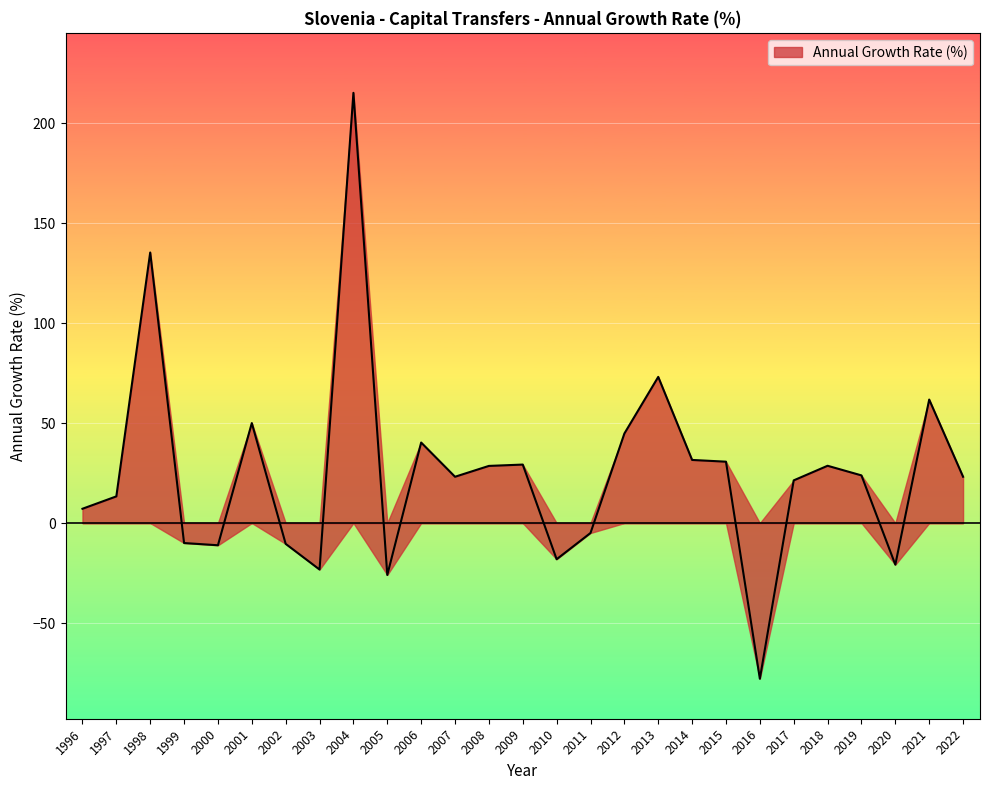

The chart shows a value of -10.0 at 1999. True or false?

True